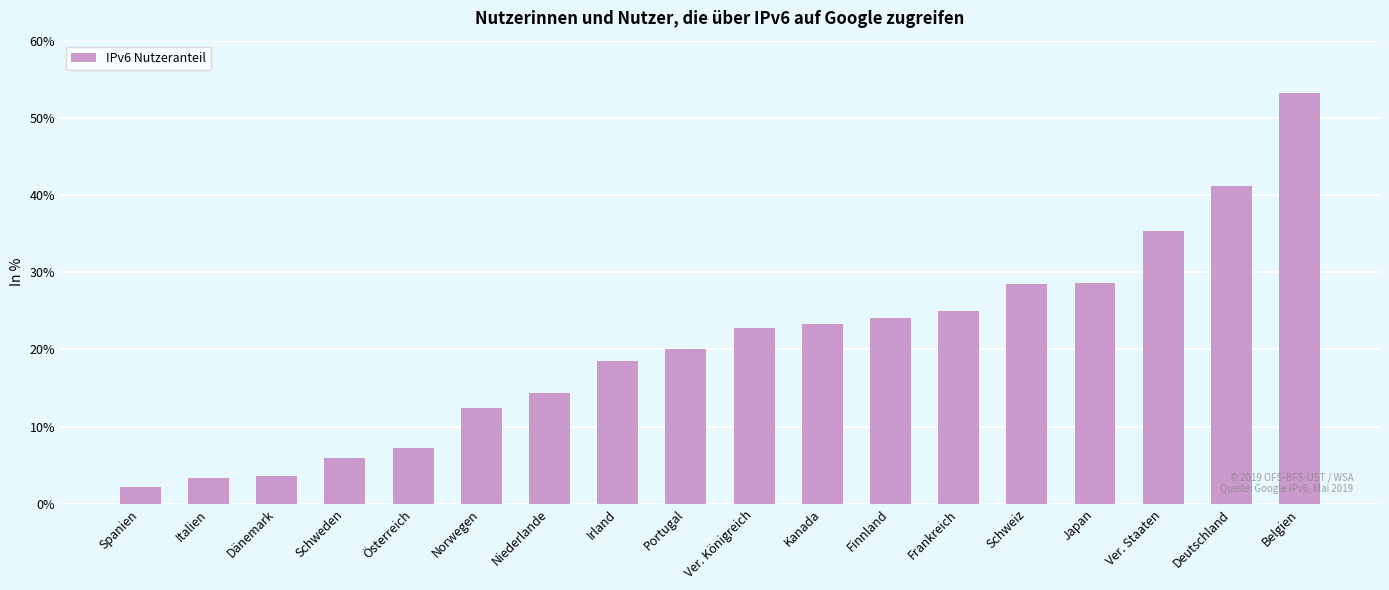

Which label corresponds to the smallest value in the chart?

Spanien